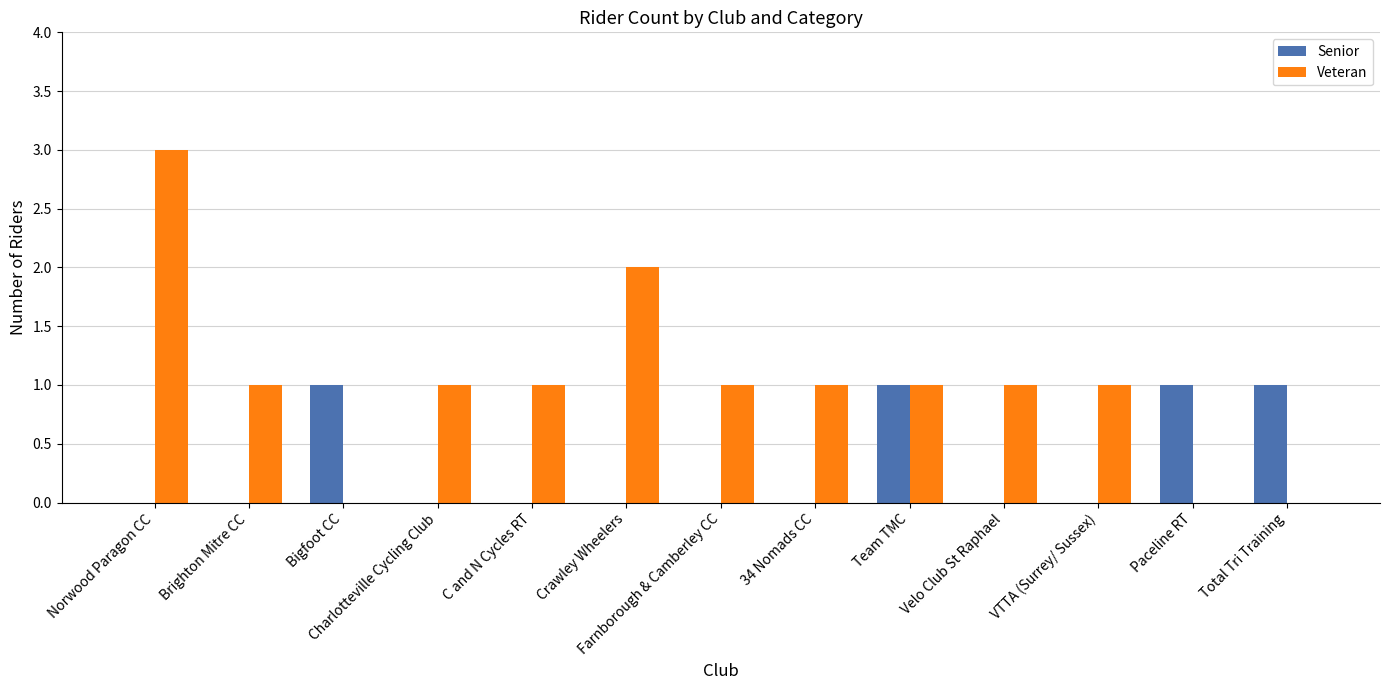

At which category is the sum across all series the highest?

Norwood Paragon CC